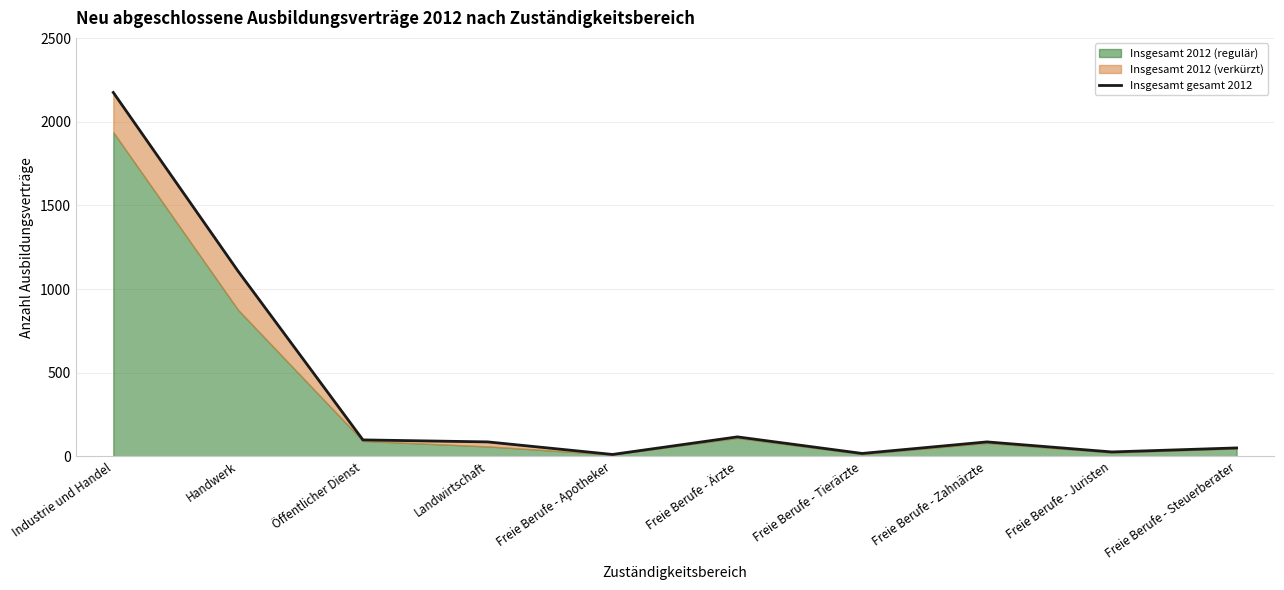

What is the change in value from Industrie und Handel to Freie Berufe - Steuerberater?

-2124